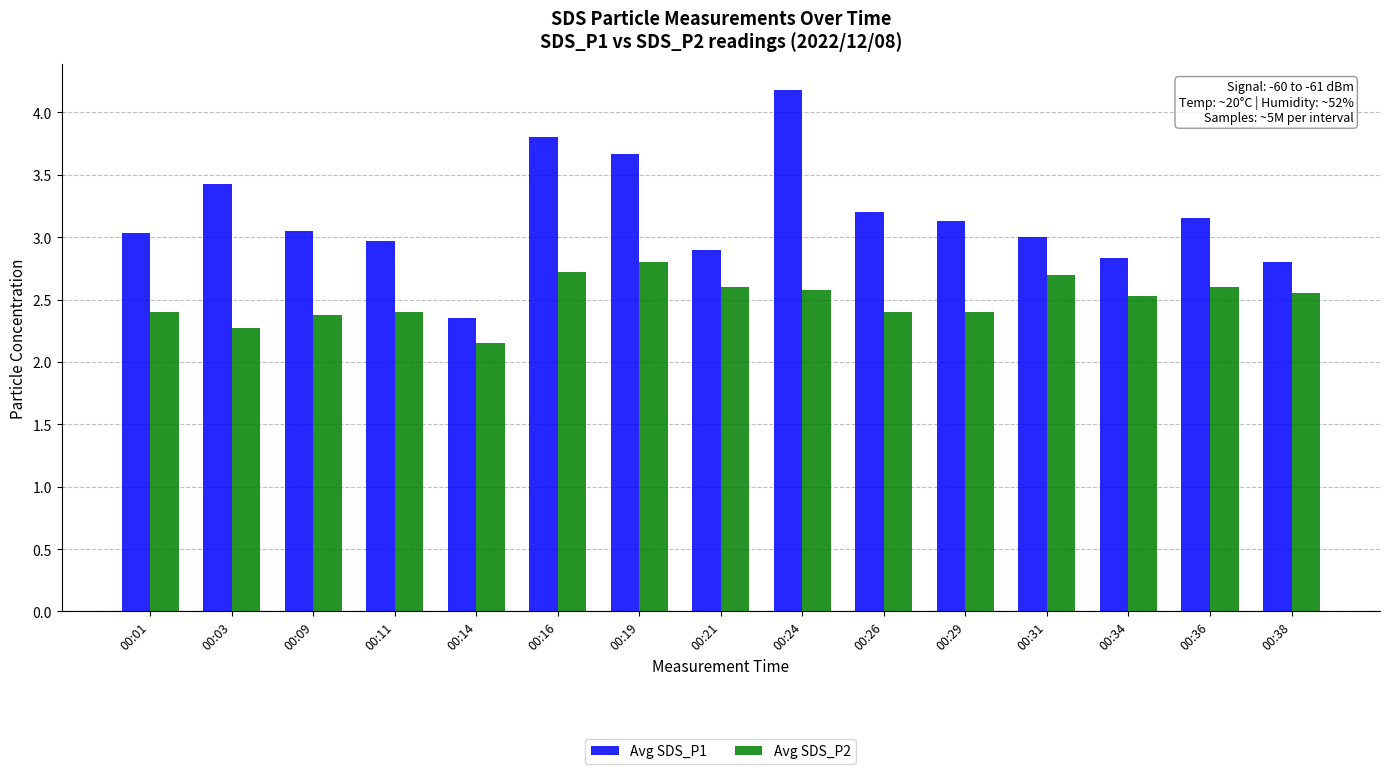

What is the total value across all series at 00:36?

5.8